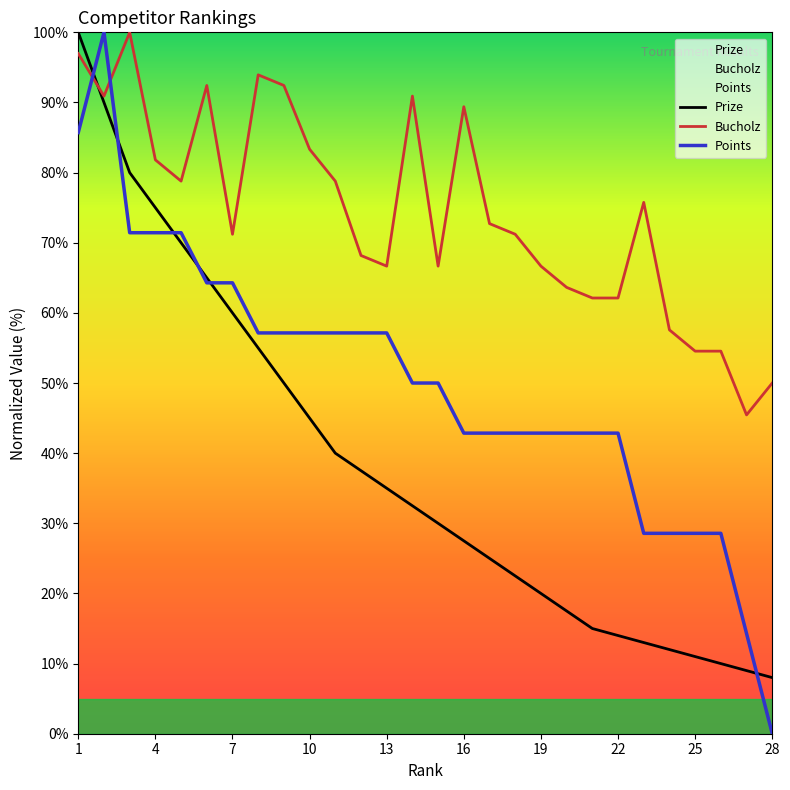

Which series has the largest total across all categories?

Bucholz